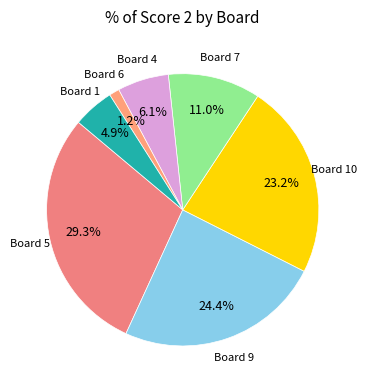

How many segments does this pie chart have?

7